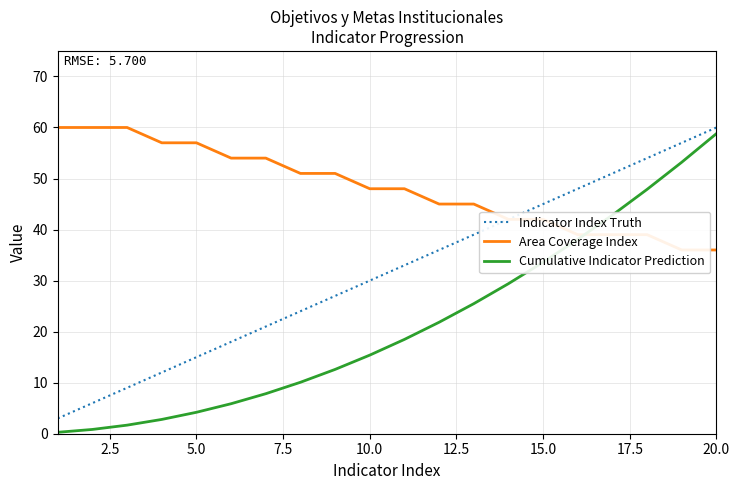

What is the maximum value shown in the chart?

60.0